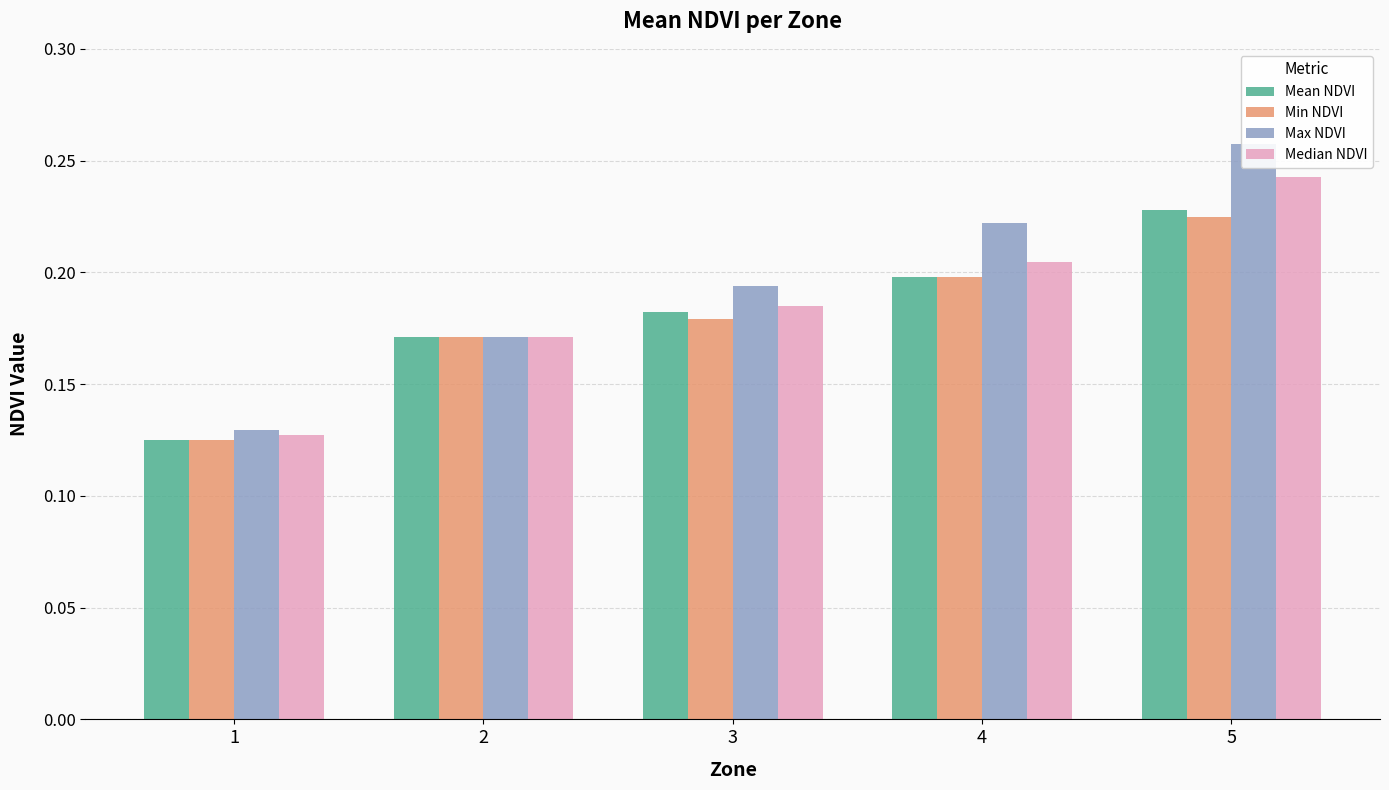

What is the sum of the Mean NDVI values at 1 and 2?

0.3